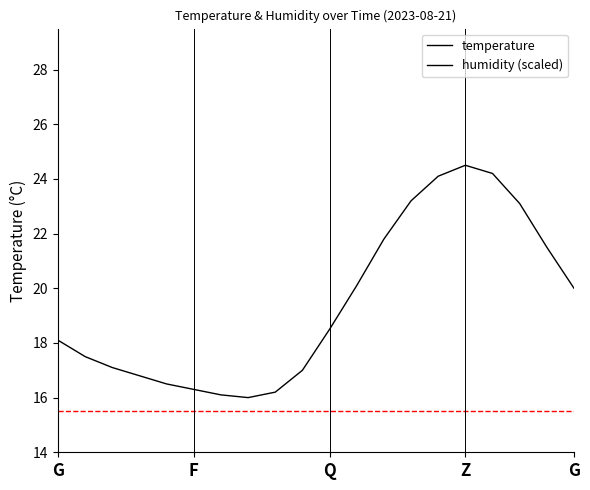

The temperature series shows 17.0 at 9. True or false?

True